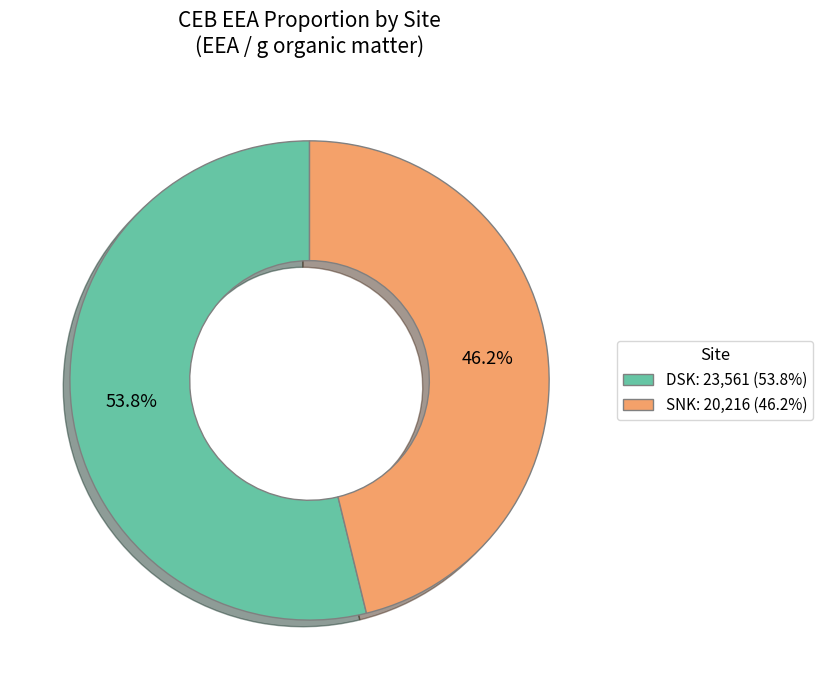

How many segments does this pie chart have?

2